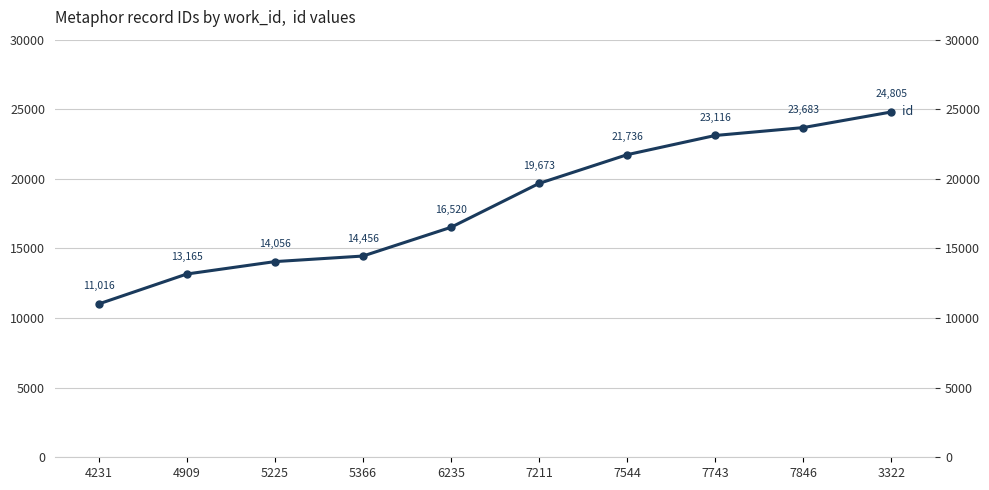

What is the approximate value at 7544, to the nearest 10?

21740